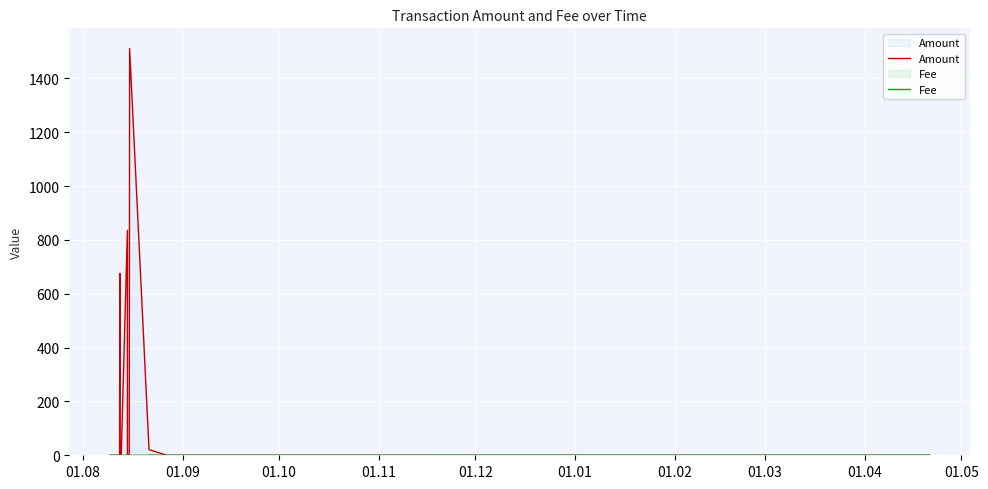

What is the sum of all Amount values?

3063.9